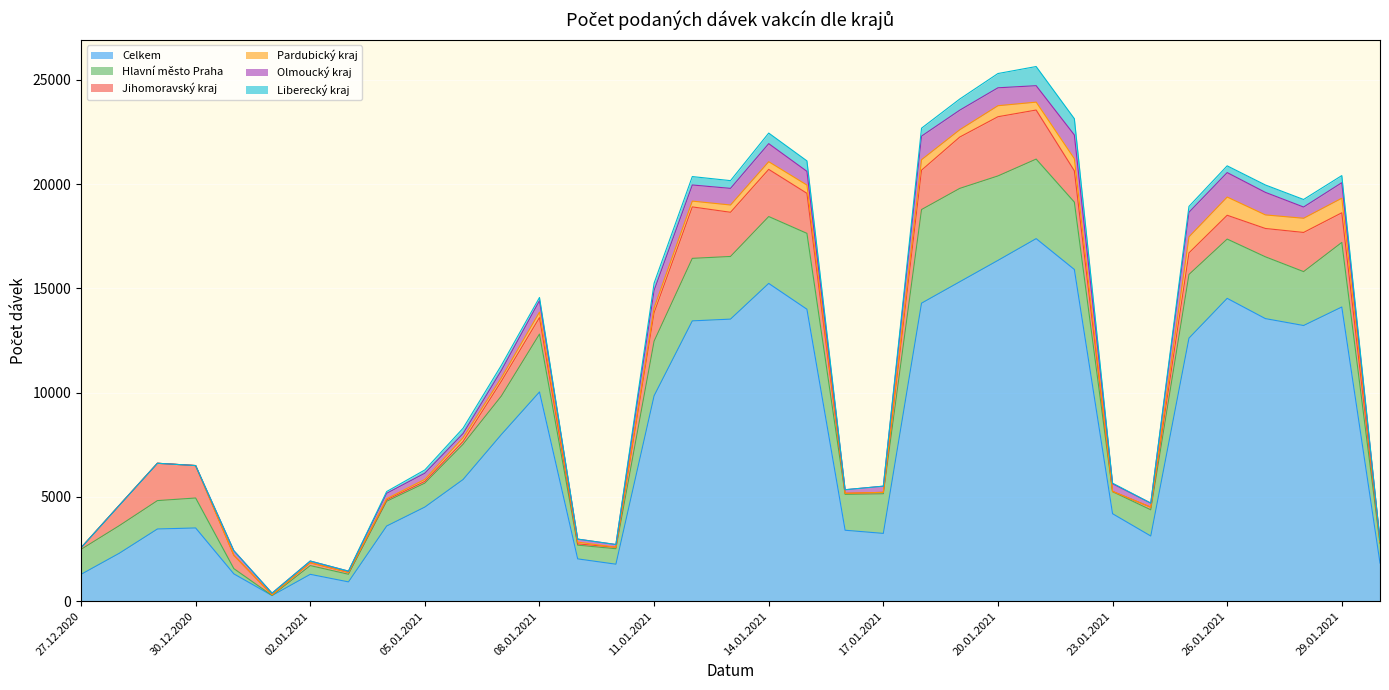

True or false: Jihomoravský kraj and Hlavní město Praha intersect in this chart.

True